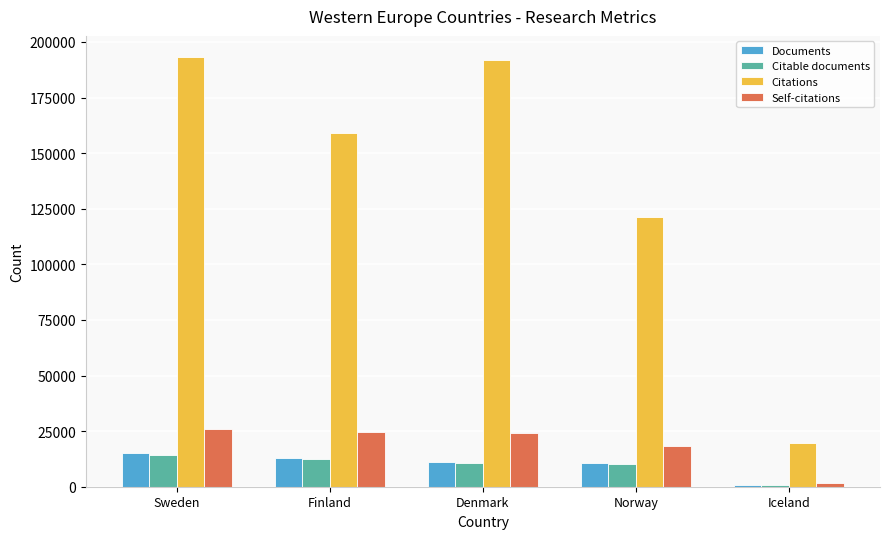

What is the maximum value shown in the chart?

193054